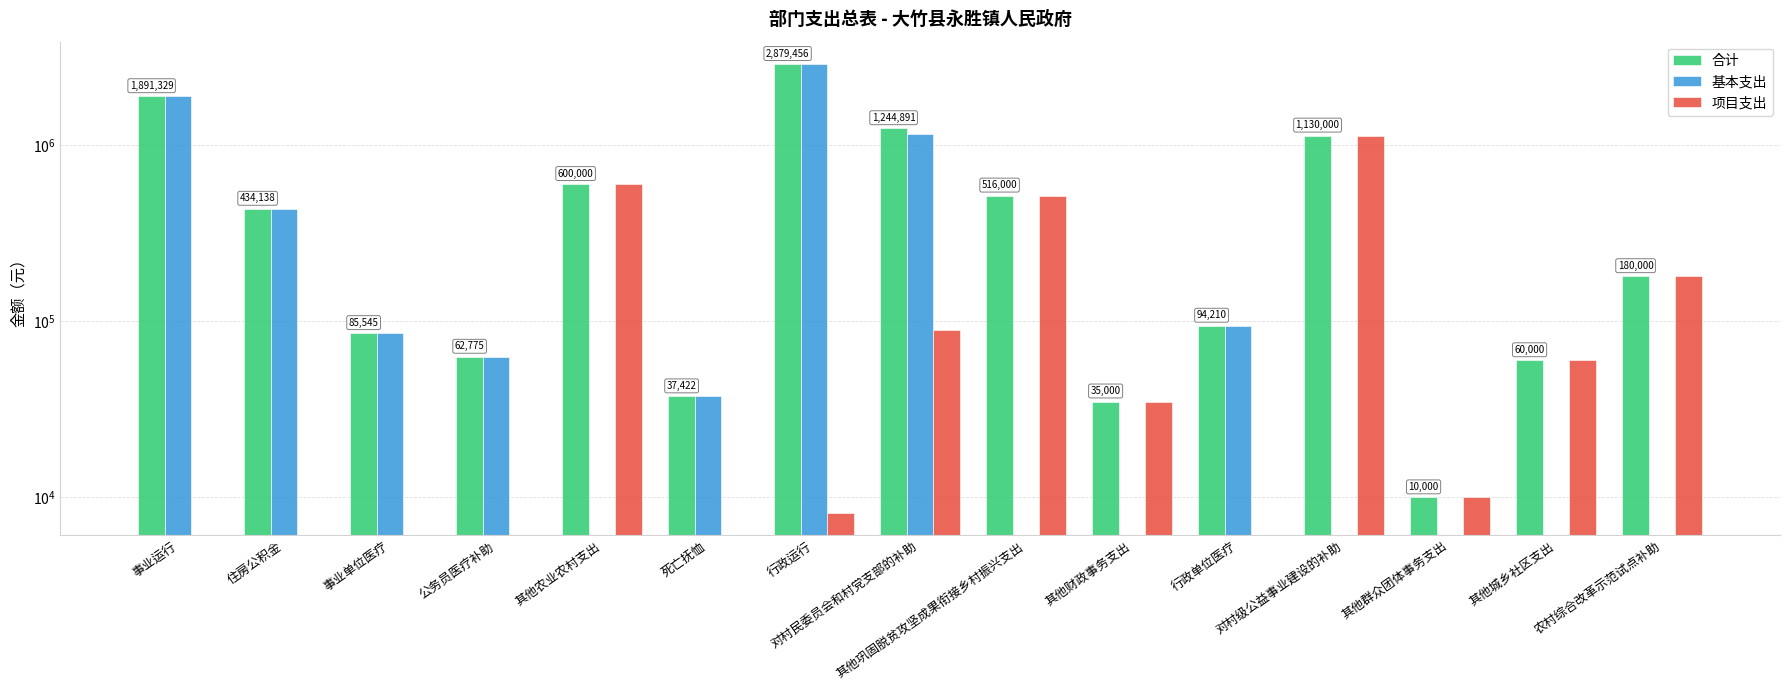

List the series in order of their peak value, highest first.

合计, 基本支出, 项目支出